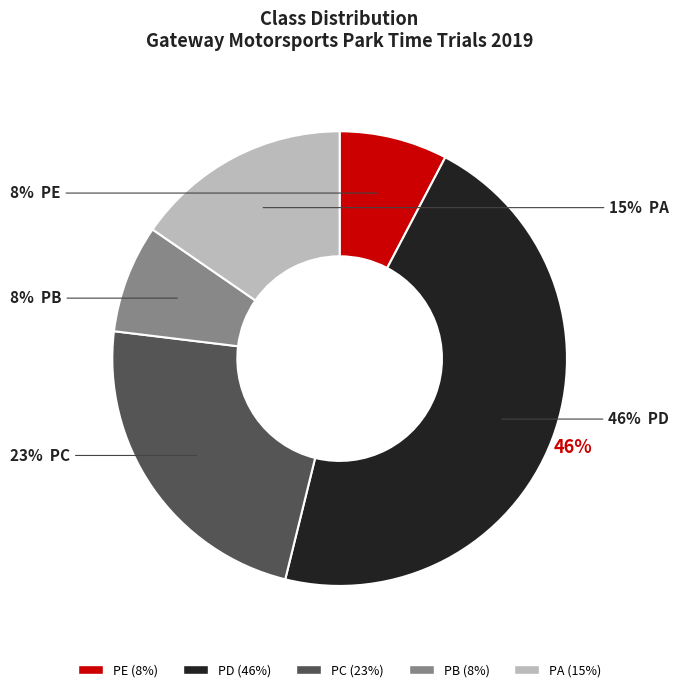

Which category has the smallest portion of the pie?

PE